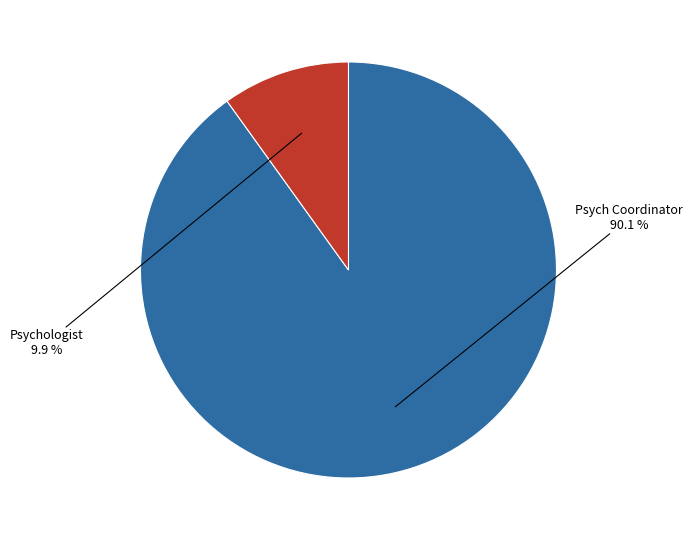

To the nearest percent, what is the average slice percentage?

50%